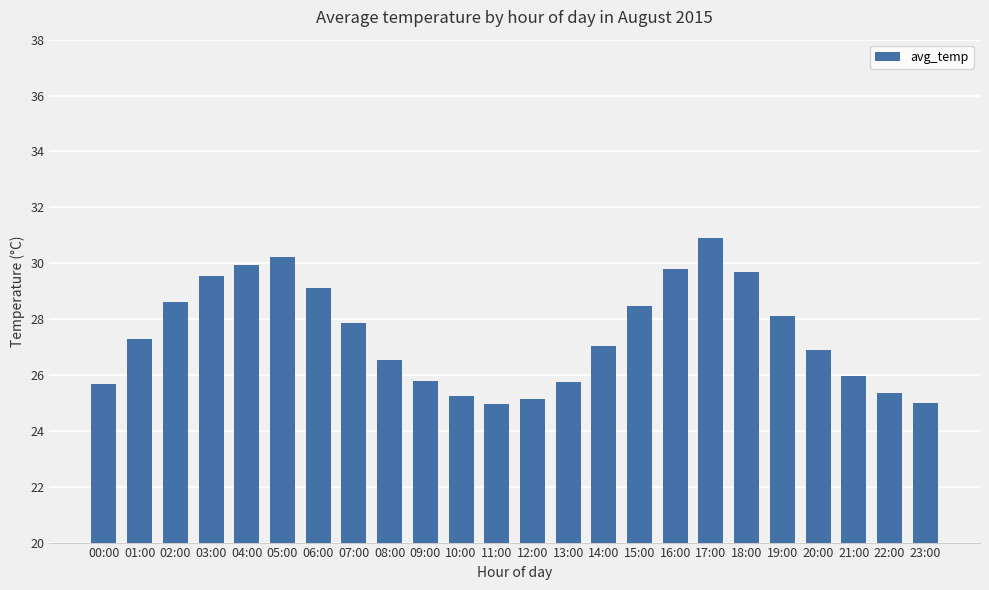

What is the label of the 19th bar from the left?

18:00